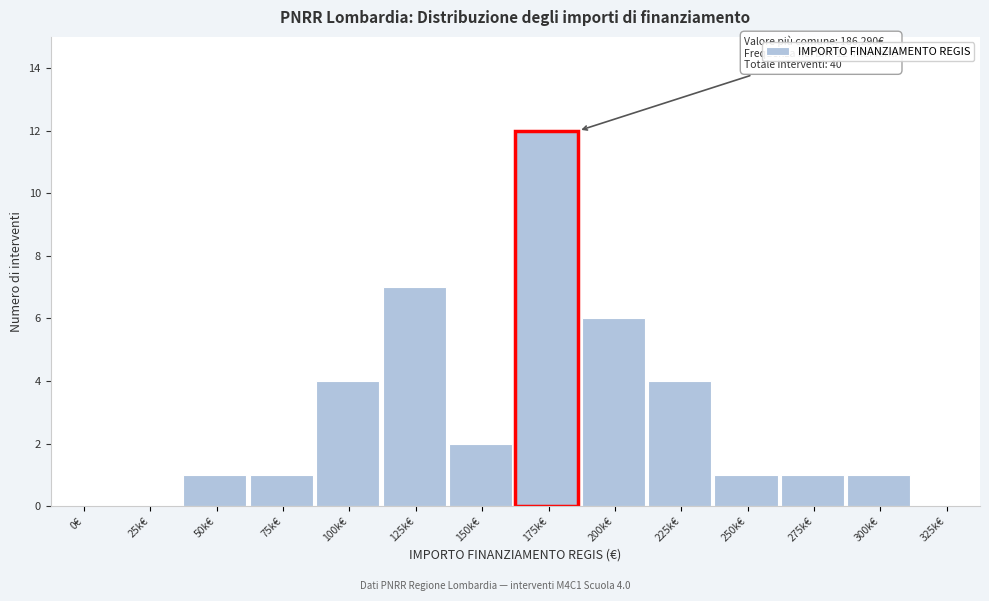

Reading left to right, list all the values displayed in this chart.

0€=0	25k€=0	50k€=1	75k€=1	100k€=4	125k€=7	150k€=2	175k€=12	200k€=6	225k€=4	250k€=1	275k€=1	300k€=1	325k€=0